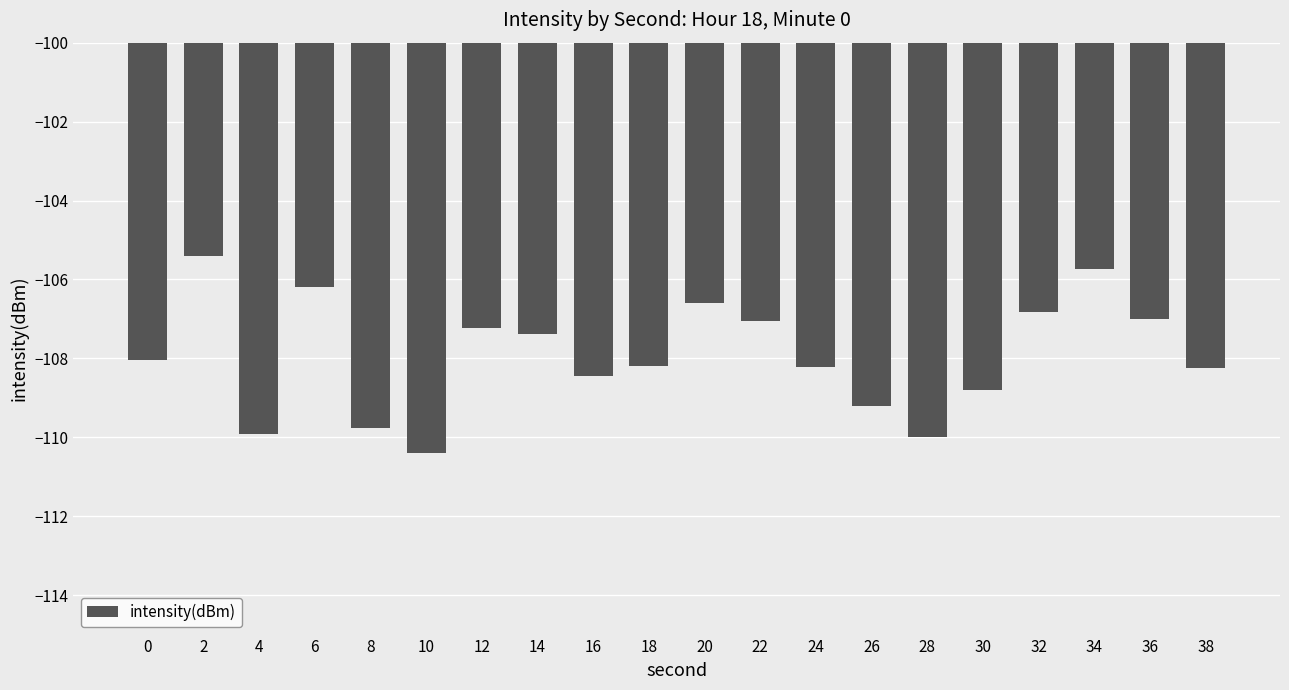

What is the smallest value displayed?

-110.4